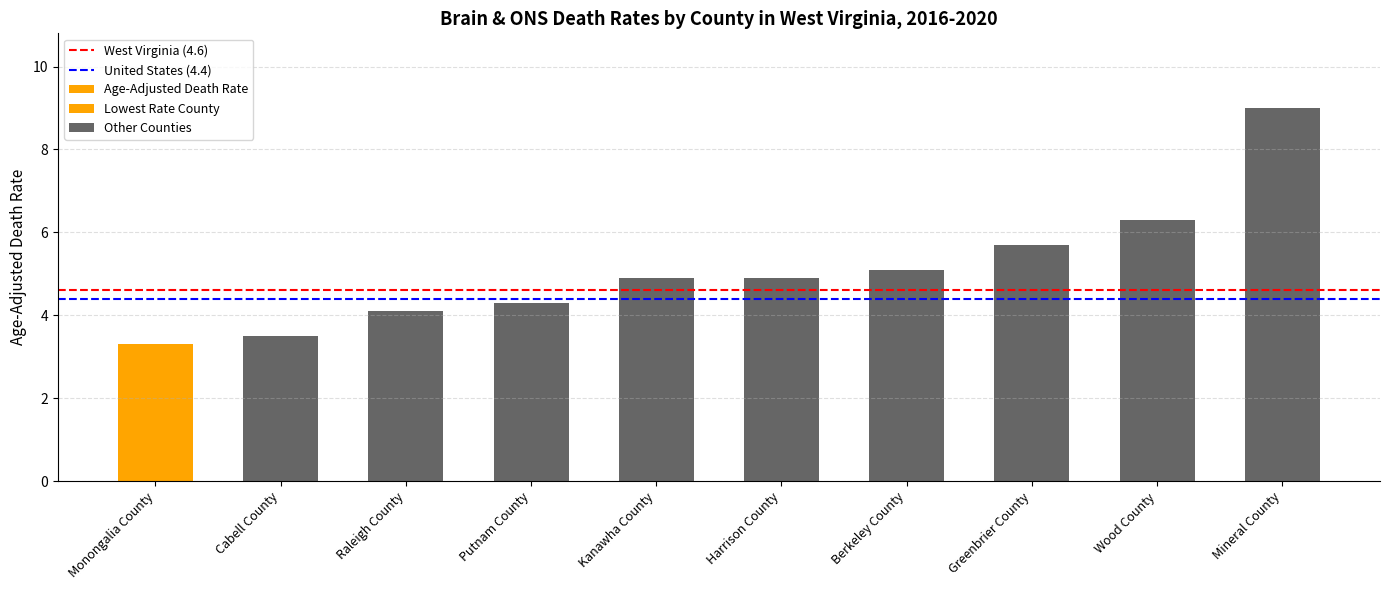

Rank the categories by value from highest to lowest.

Mineral County, Wood County, Greenbrier County, Berkeley County, Kanawha County, Harrison County, Putnam County, Raleigh County, Cabell County, Monongalia County